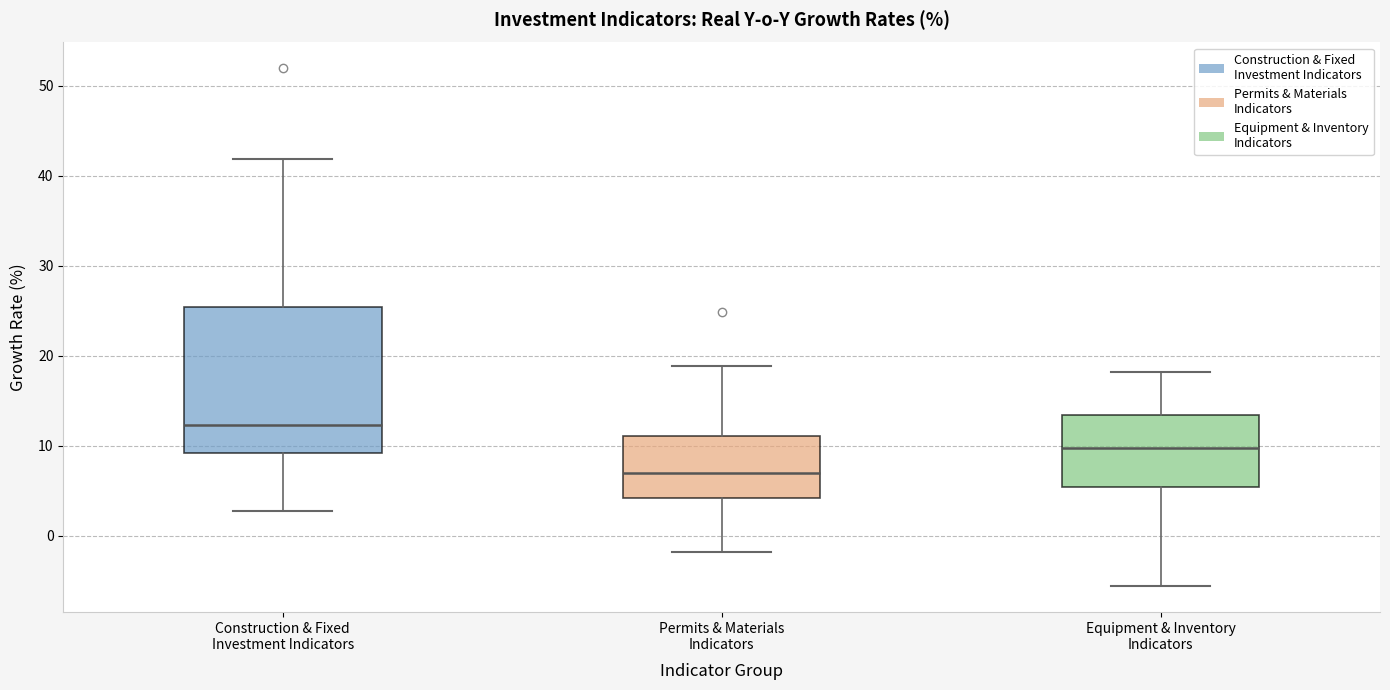

Reading left to right, read every box against the y-axis: the position of its median line, the range the box covers, and the ends of its whiskers. The values are not printed on the chart, so give them approximately, as read against the axis.

Construction & Fixed Investment Indicators: median 12, box 9 to 25, whiskers 3 to 42
Permits & Materials Indicators: median 7, box 4 to 11, whiskers -2 to 19
Equipment & Inventory Indicators: median 10, box 5 to 13, whiskers -6 to 18